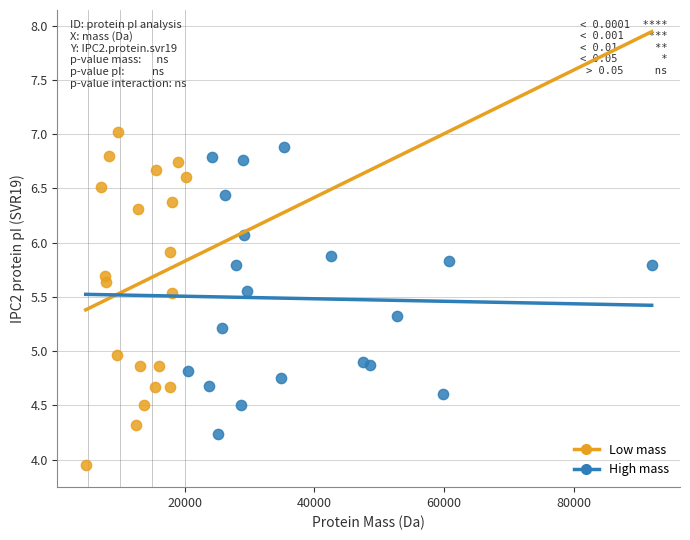

Which series reaches the minimum Y coordinate?

Low mass